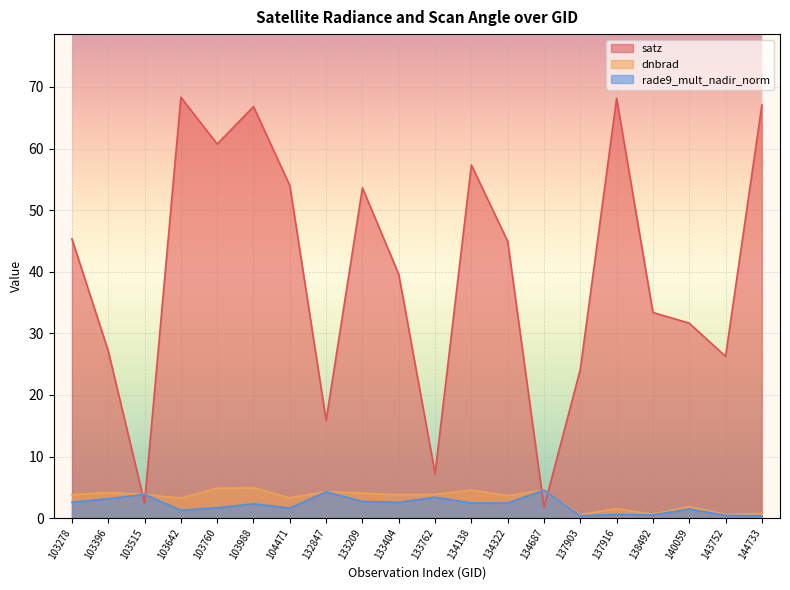

Is the value of dnbrad at 137903 greater than the value of satz at 138492?

No